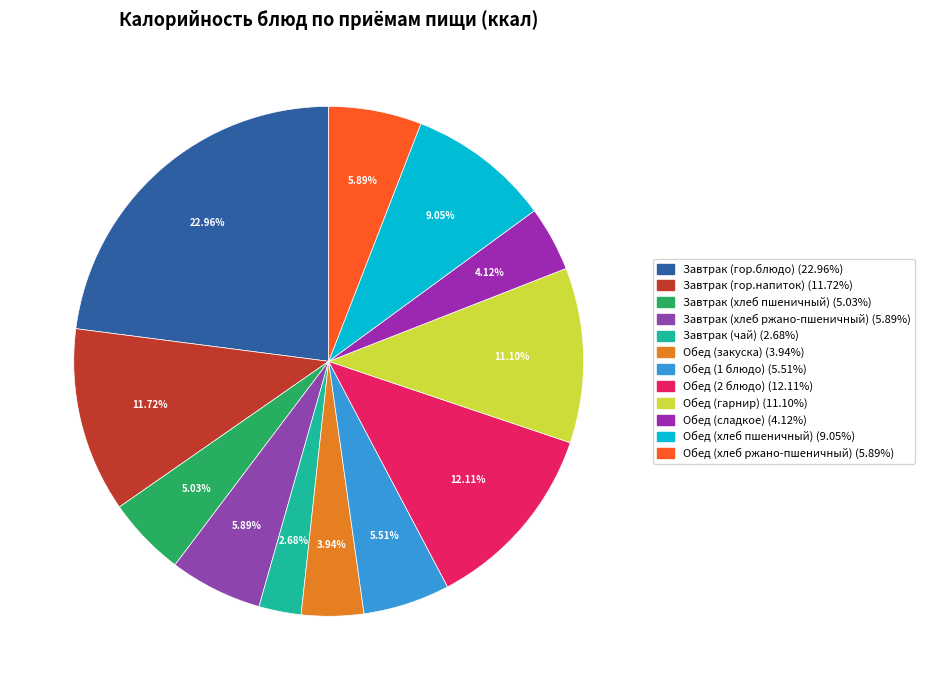

What is the largest slice in the pie chart?

Завтрак (гор.блюдо)